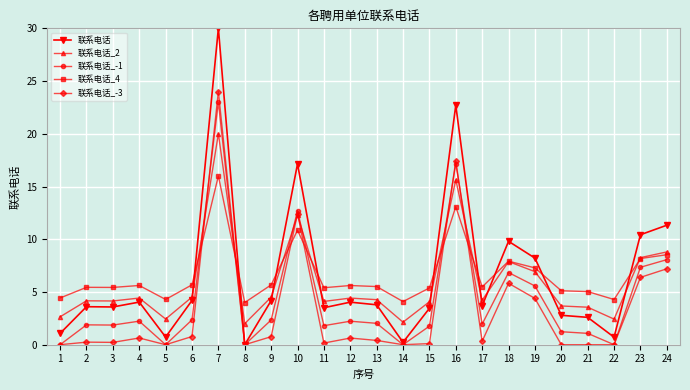

Which series changed the most between 3 and 23?

联系电话